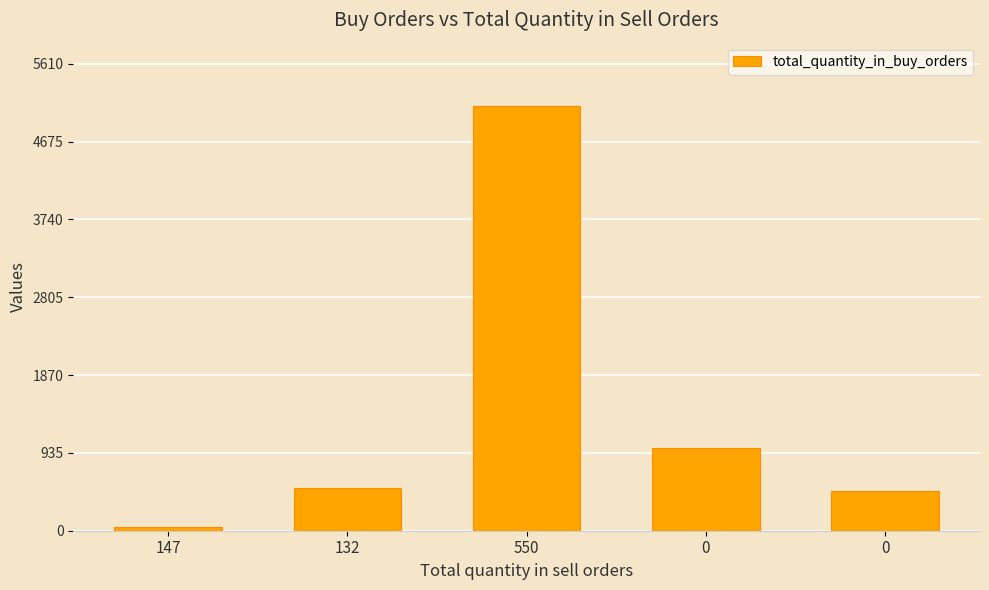

Does the chart contain any negative values?

No